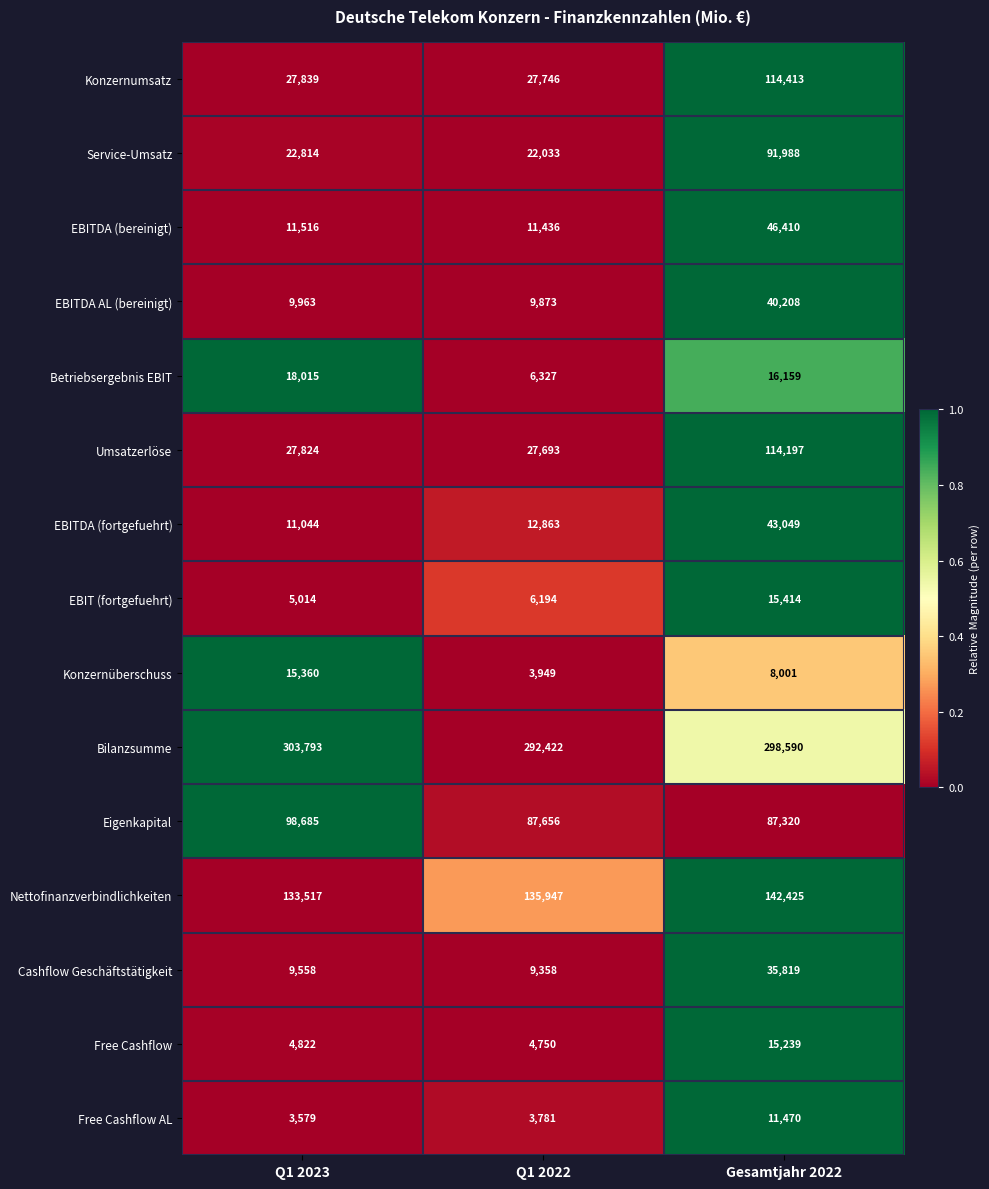

Which series changed the most between Q1 2022 and Gesamtjahr 2022?

Konzernumsatz